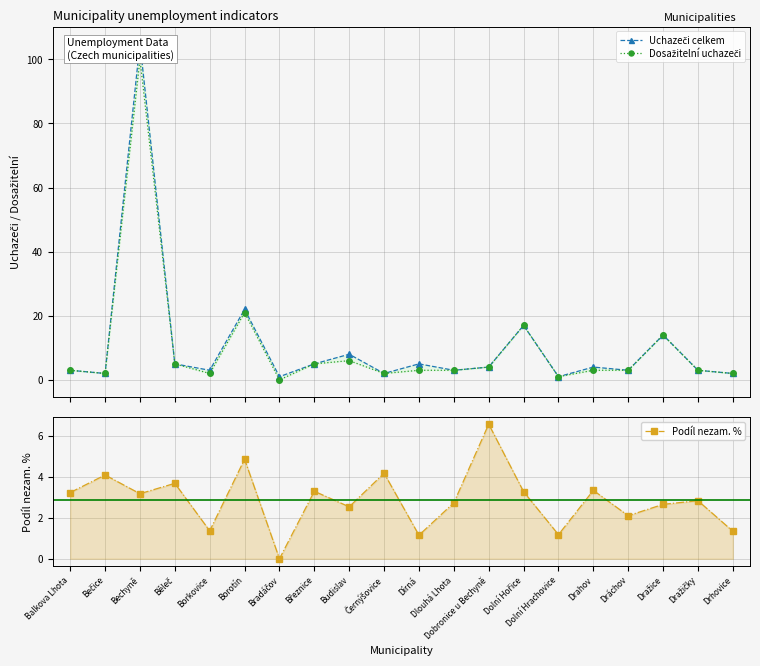

Which series has the largest total across all categories?

Uchazeči celkem